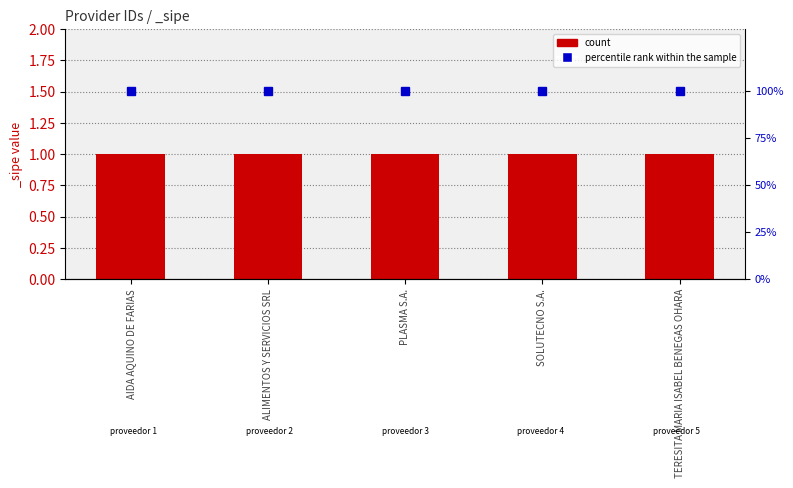

Reading right to left, list all the values displayed in this chart.

count: 1	1	1	1	1
percentile rank within the sample: 100	100	100	100	100